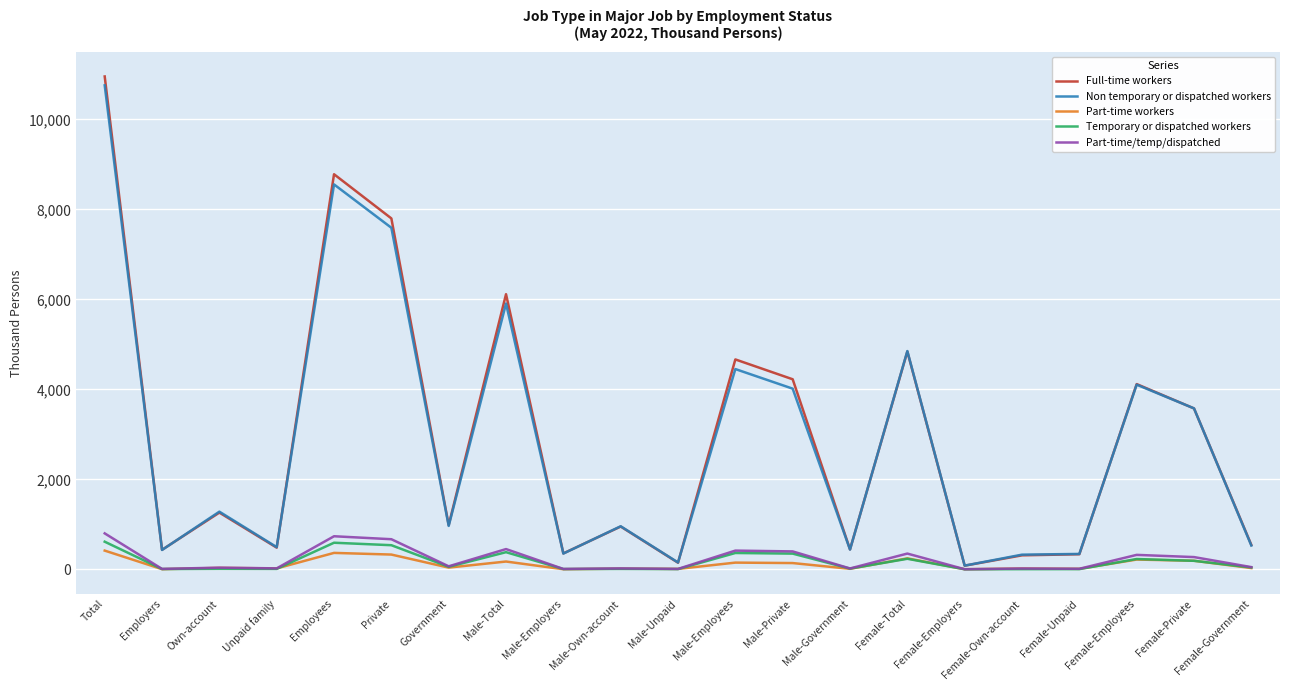

The value of Full-time workers at Male-Employers is 353. True or false?

True